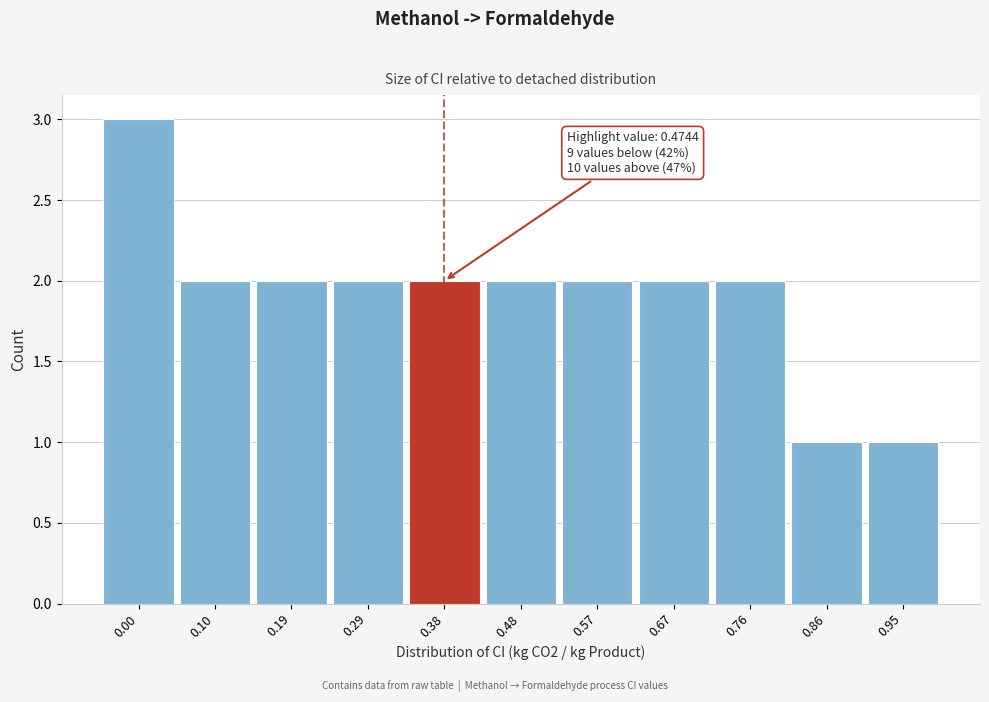

Reading left to right, extract all data points from this chart.

3	2	2	2	2	2	2	2	2	1	1